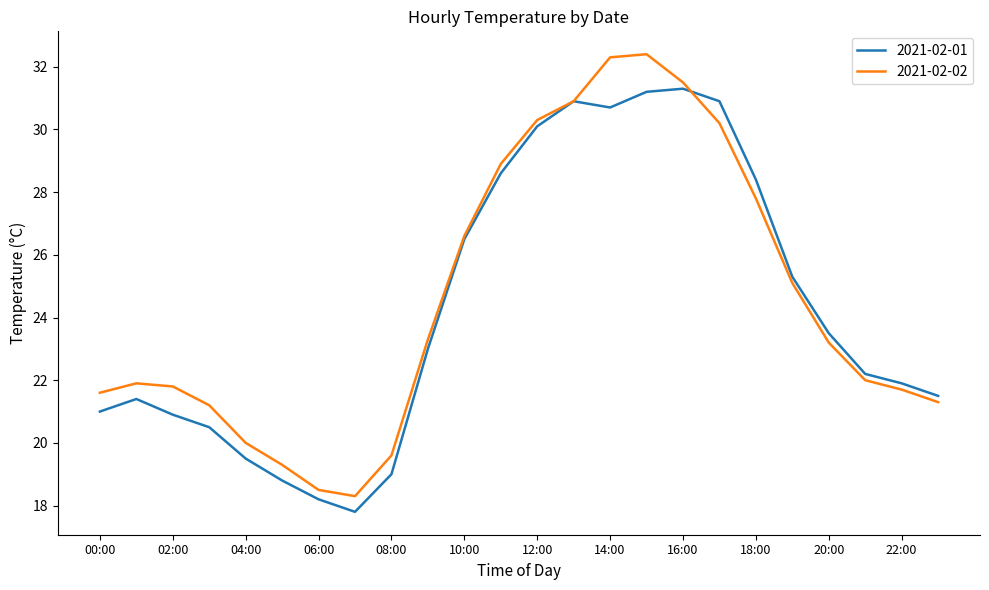

List the series in order of their peak value, highest first.

2021-02-02, 2021-02-01